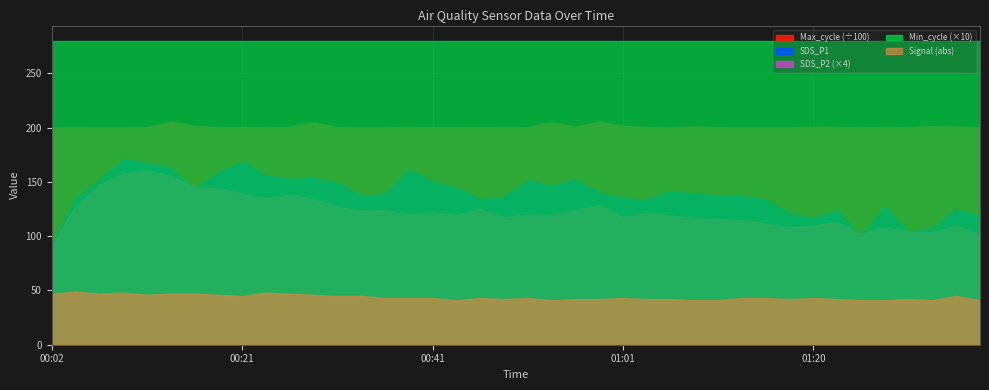

True or false: SDS_P2 and SDS_P1 cross at least once.

False